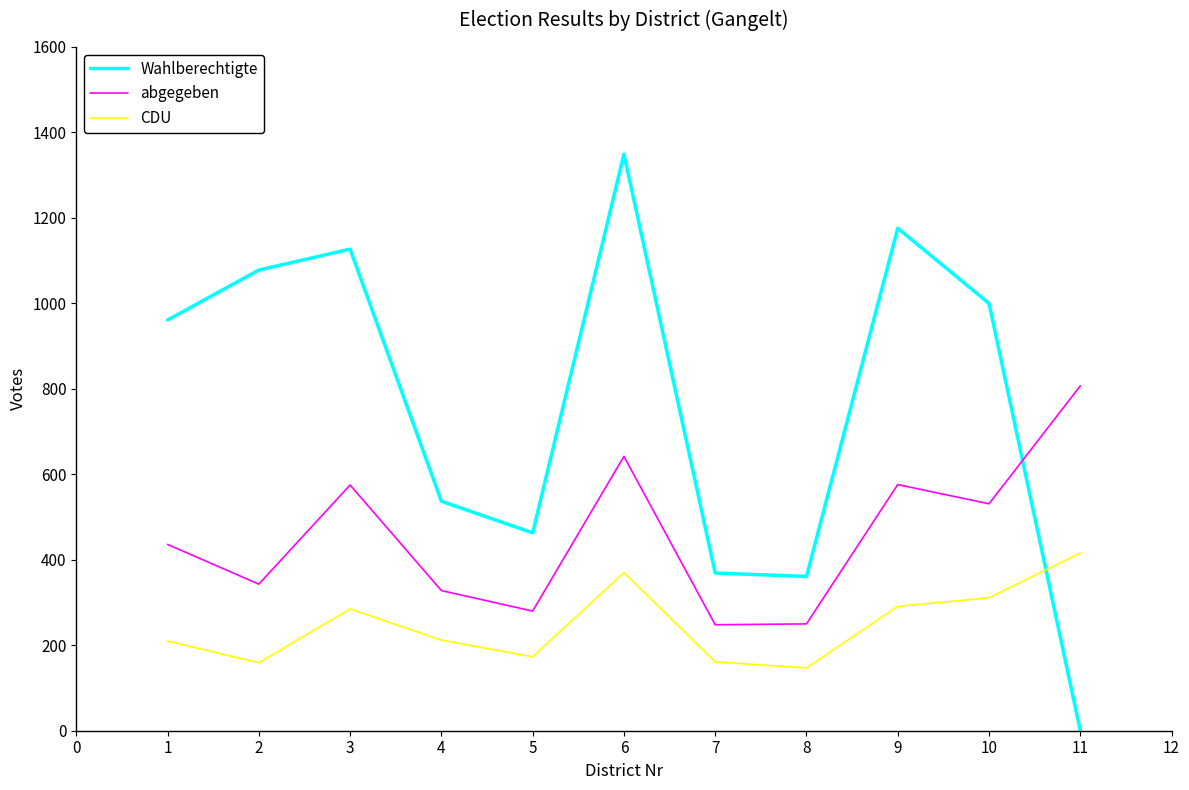

The value of abgegeben at 1 is 112. True or false?

False